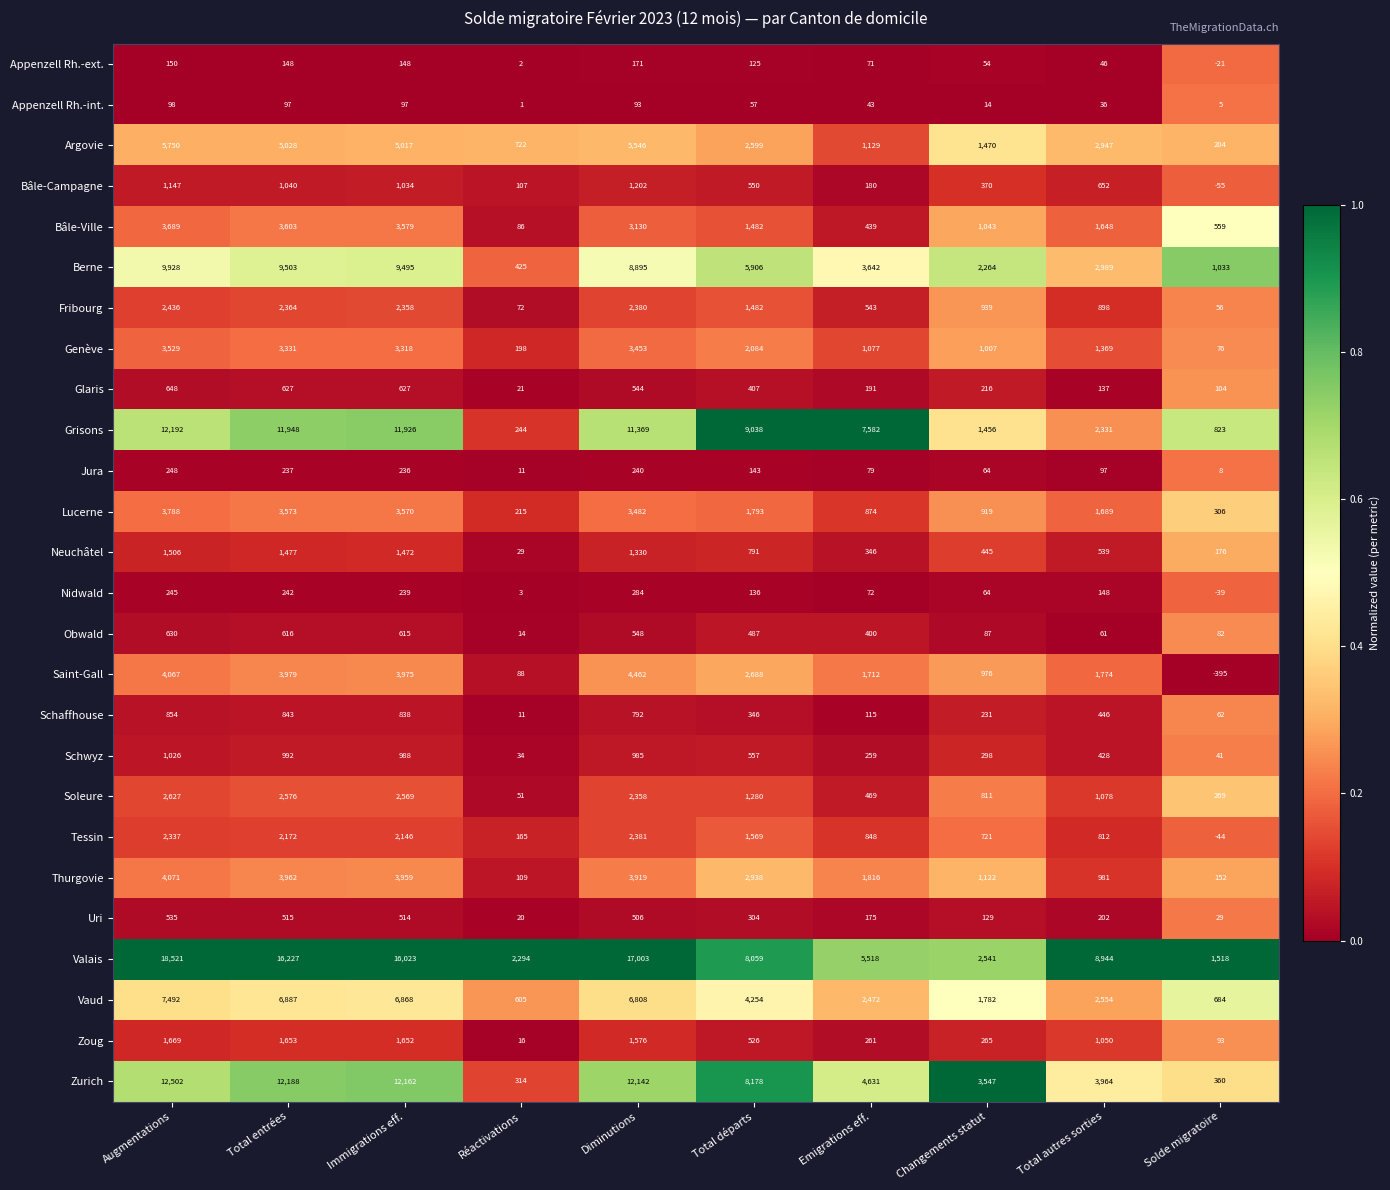

Which series has the largest total across all categories?

Valais